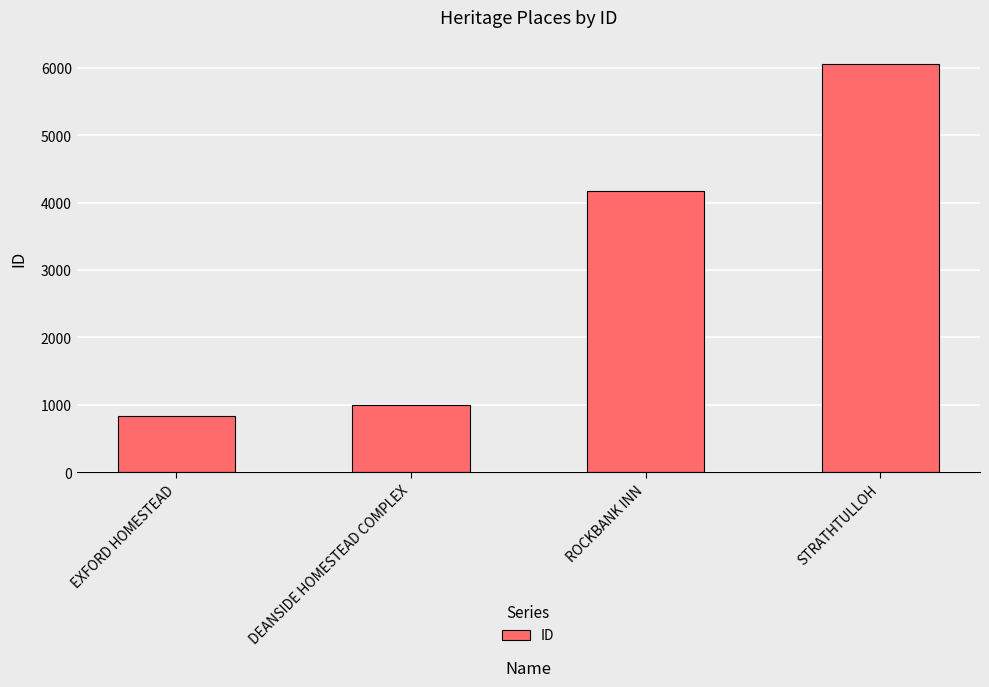

Is it true that the value at ROCKBANK INN is 2476?

False